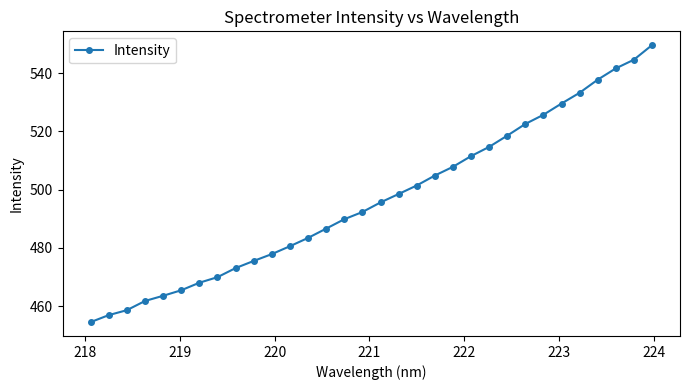

What is the difference between the second highest and second lowest values?

87.7